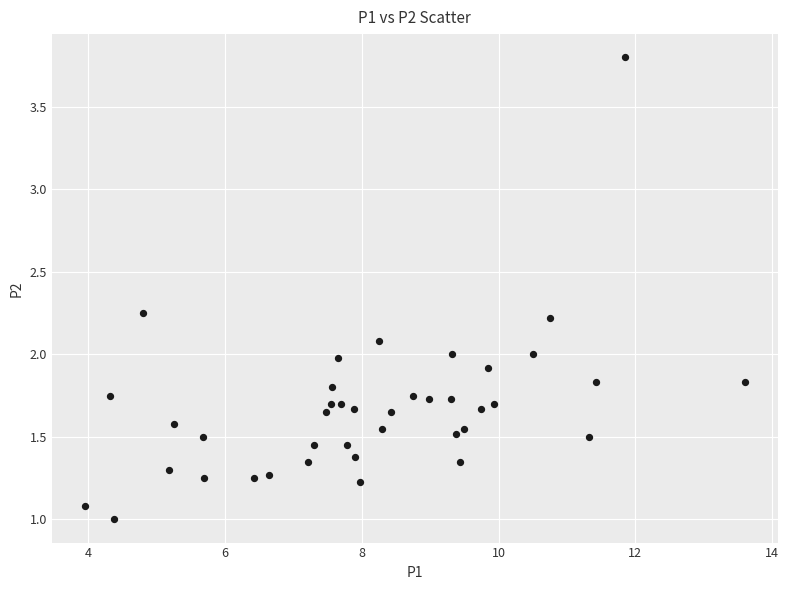

What is the range of X values (max minus min)?

9.6